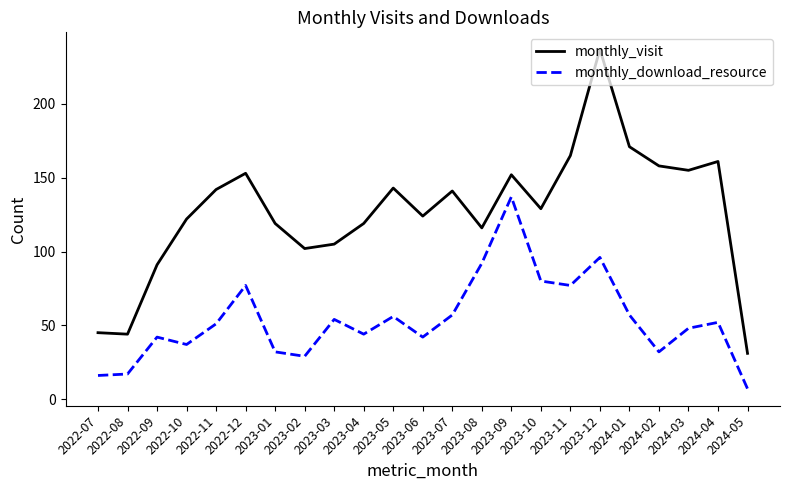

Rank the series at 2023-09 from highest to lowest value.

monthly_visit, monthly_download_resource